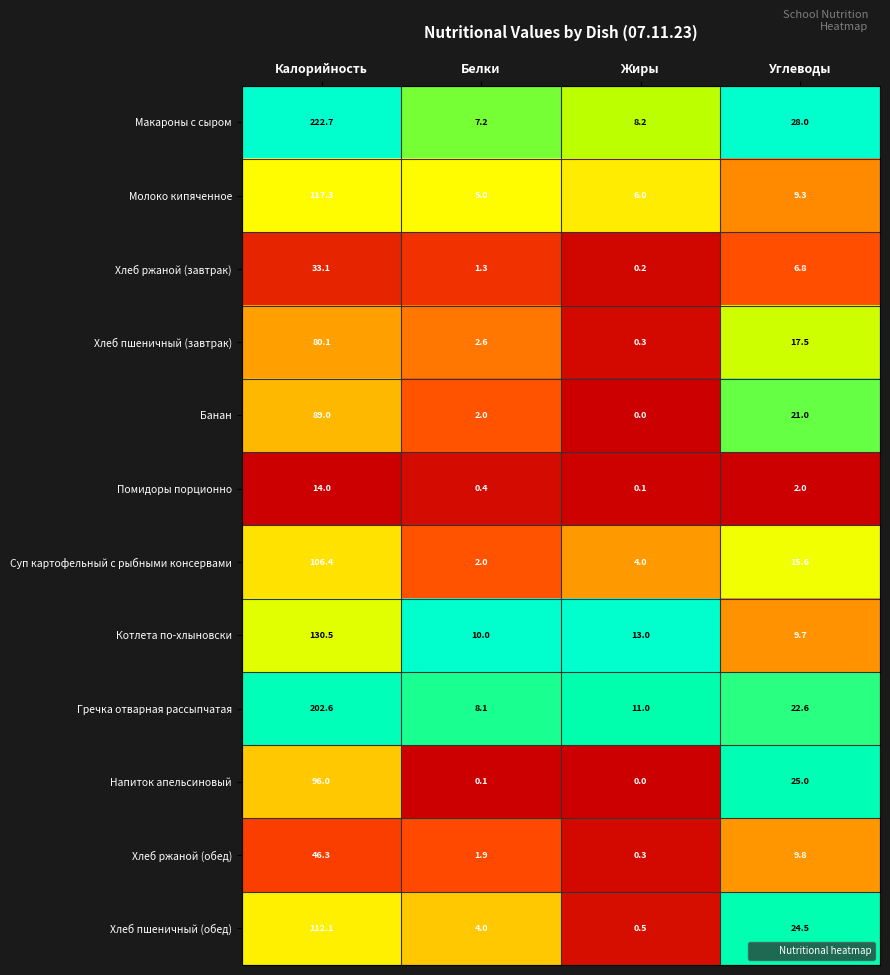

Is it true that Гречка отварная рассыпчатая equals 359.8 at Калорийность?

False